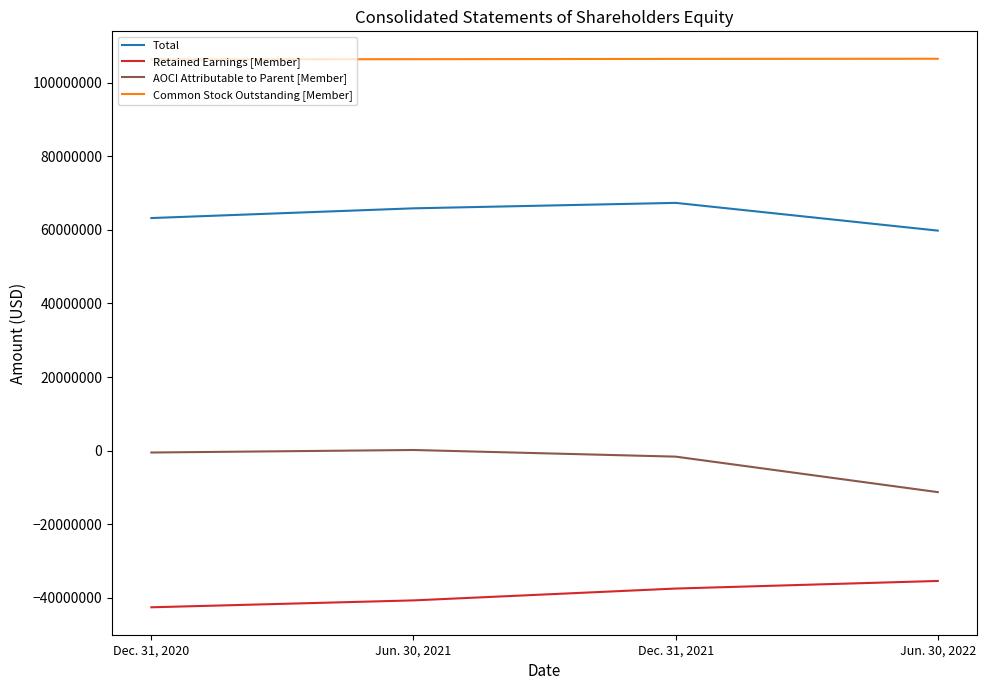

Which series has the largest total across all categories?

Common Stock Outstanding [Member]